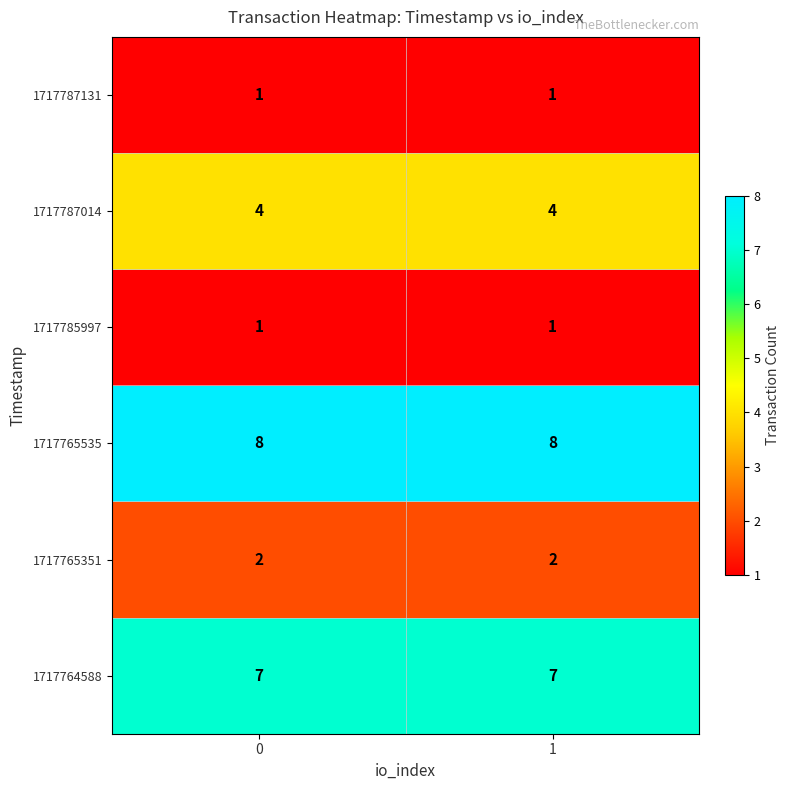

Reading left to right, transcribe all the data shown in this chart.

1717787131: 1	1
1717787014: 4	4
1717785997: 1	1
1717765535: 8	8
1717765351: 2	2
1717764588: 7	7